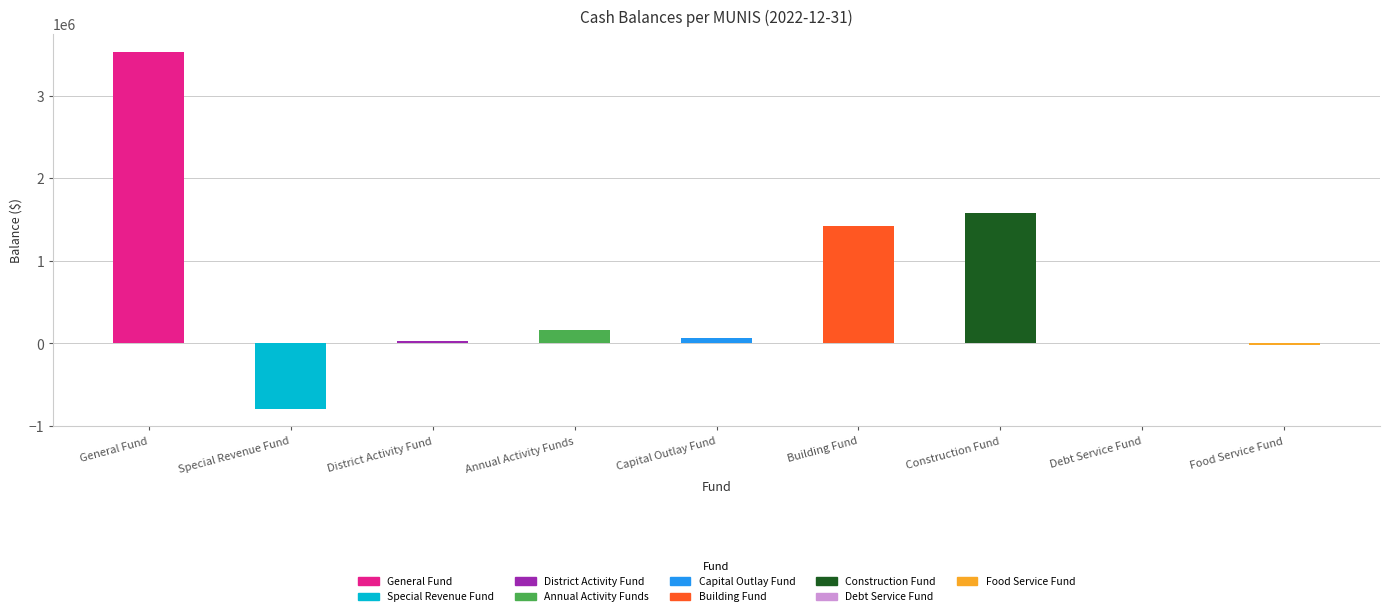

Which category has the highest value across all series?

General Fund